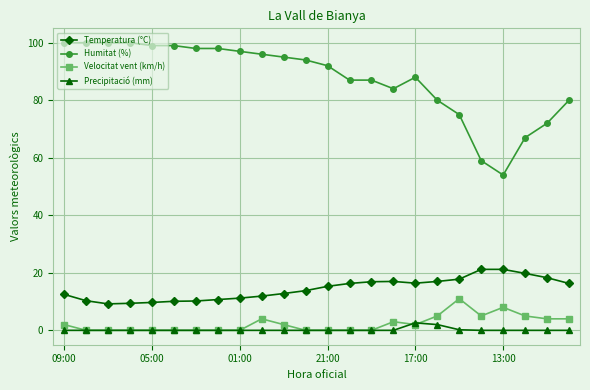

In Precipitació (mm), how many points are higher than both neighbors (excluding endpoints)?

1